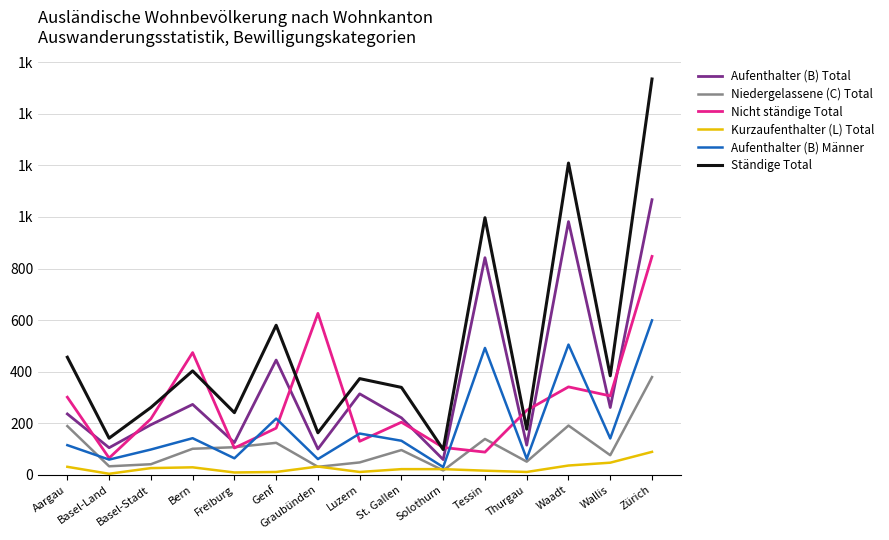

Does the chart have visible grid lines?

Yes